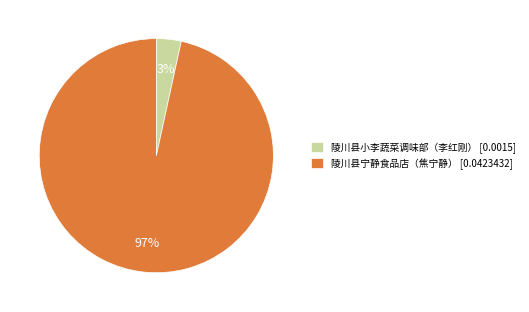

To the nearest percent, what is the combined percentage of 陵川县小李蔬菜调味部（李红刚） [0.0015] and 陵川县宁静食品店（焦宁静） [0.0423432]?

100%